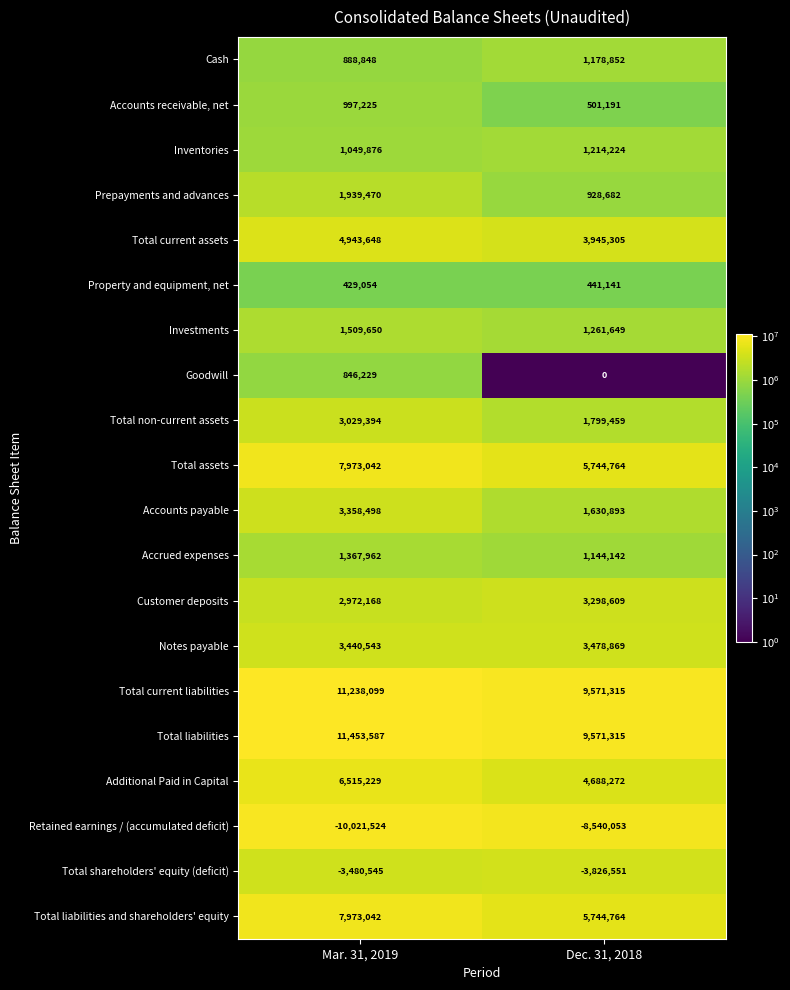

What is the sum of all Total assets values?

13717806